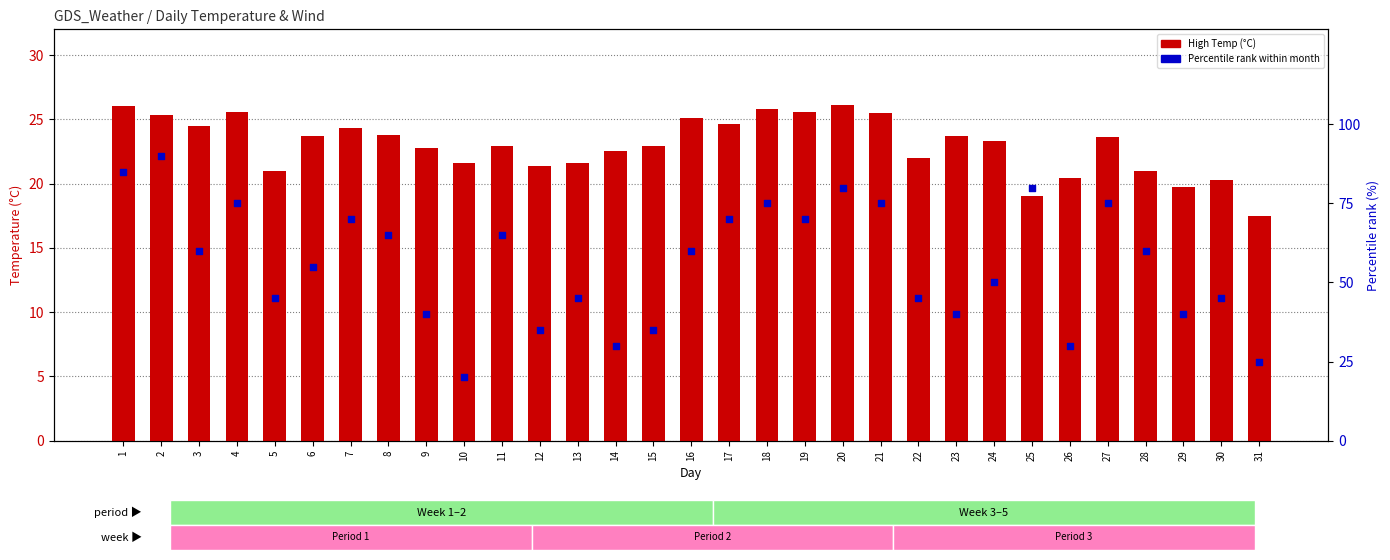

Which series contains the highest Y value?

Percentile rank (%)